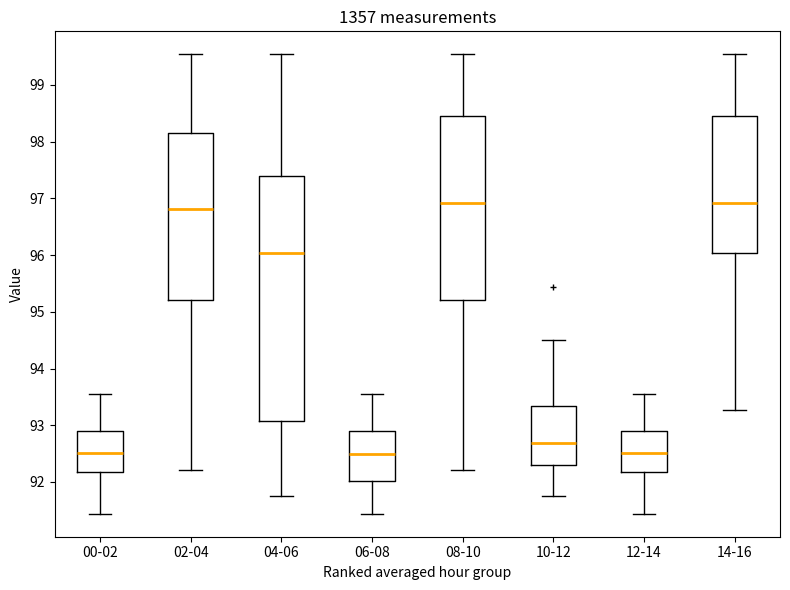

Reading left to right, read every box against the y-axis: the position of its median line, the range the box covers, and the ends of its whiskers. The values are not printed on the chart, so give them approximately, as read against the axis.

00-02: median 92.5, box 92.2 to 92.9, whiskers 91.4 to 93.6
02-04: median 96.8, box 95.2 to 98.2, whiskers 92.2 to 99.5
04-06: median 96.0, box 93.1 to 97.4, whiskers 91.8 to 99.5
06-08: median 92.5, box 92.0 to 92.9, whiskers 91.4 to 93.6
08-10: median 96.9, box 95.2 to 98.5, whiskers 92.2 to 99.5
10-12: median 92.7, box 92.3 to 93.3, whiskers 91.8 to 94.5
12-14: median 92.5, box 92.2 to 92.9, whiskers 91.4 to 93.6
14-16: median 96.9, box 96.0 to 98.5, whiskers 93.3 to 99.5